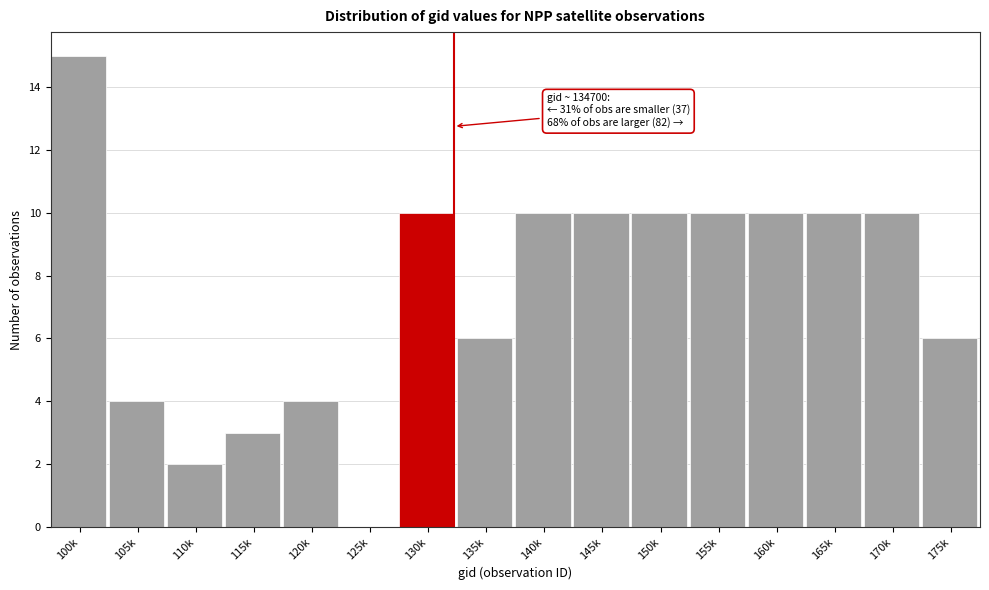

Reading left to right, what are all the values shown in this chart?

100k=15	105k=4	110k=2	115k=3	120k=4	125k=0	130k=10	135k=6	140k=10	145k=10	150k=10	155k=10	160k=10	165k=10	170k=10	175k=6